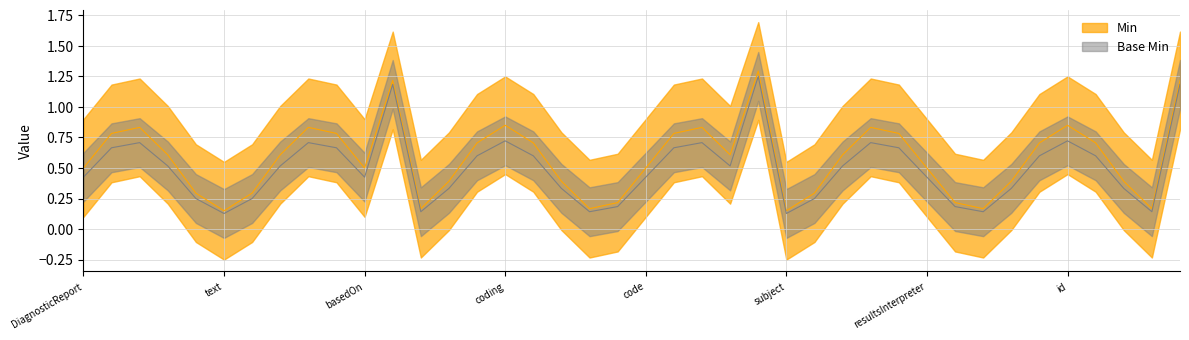

Is it true that Min equals 0 at DiagnosticReport.extension?

True